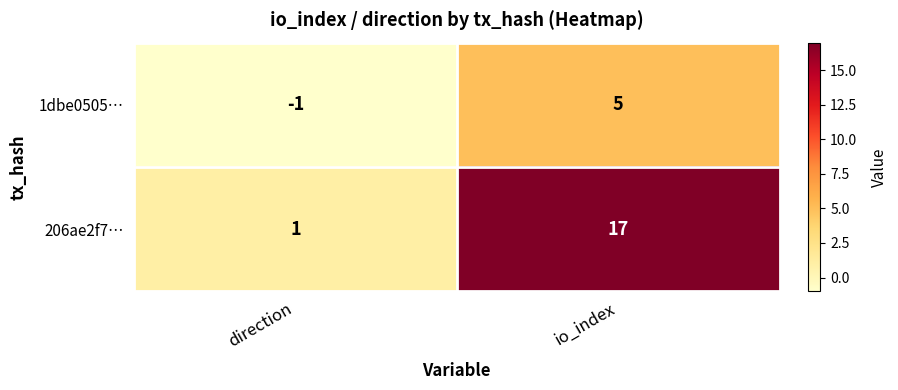

Which series has the largest total across all categories?

206ae2f7…